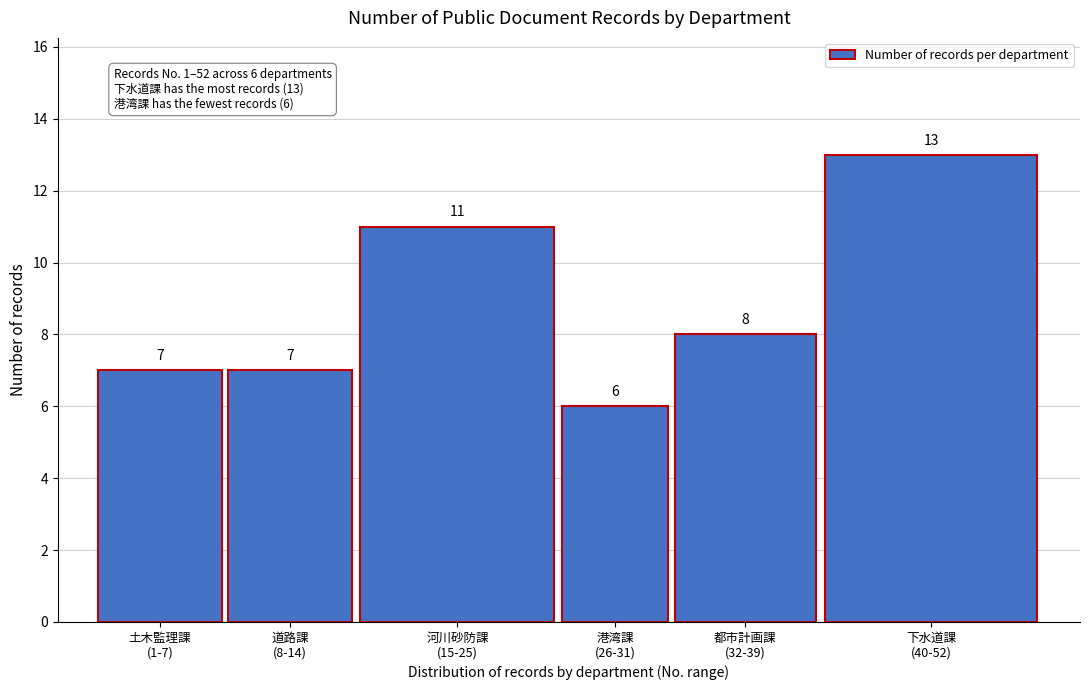

What is the value of the 5th bar from the left?

8